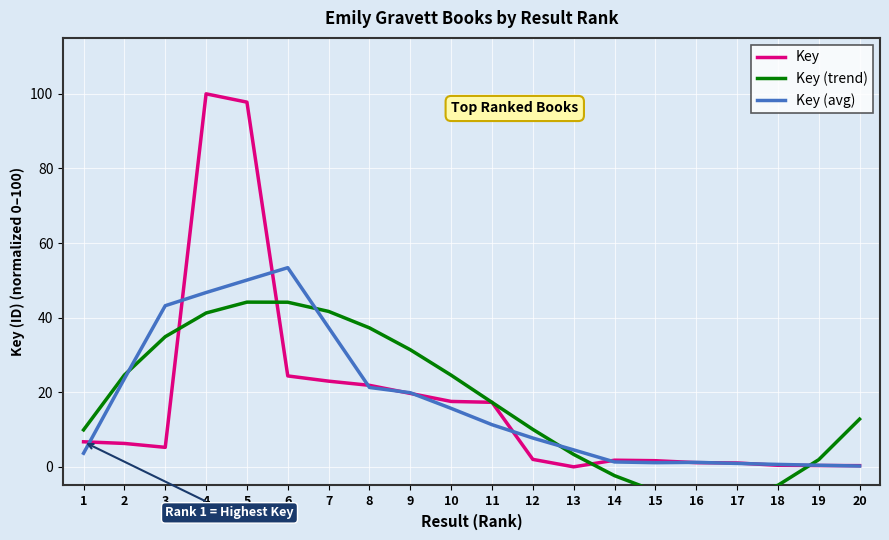

What are all the series names shown in the legend?

Key, Key (trend), Key (avg)